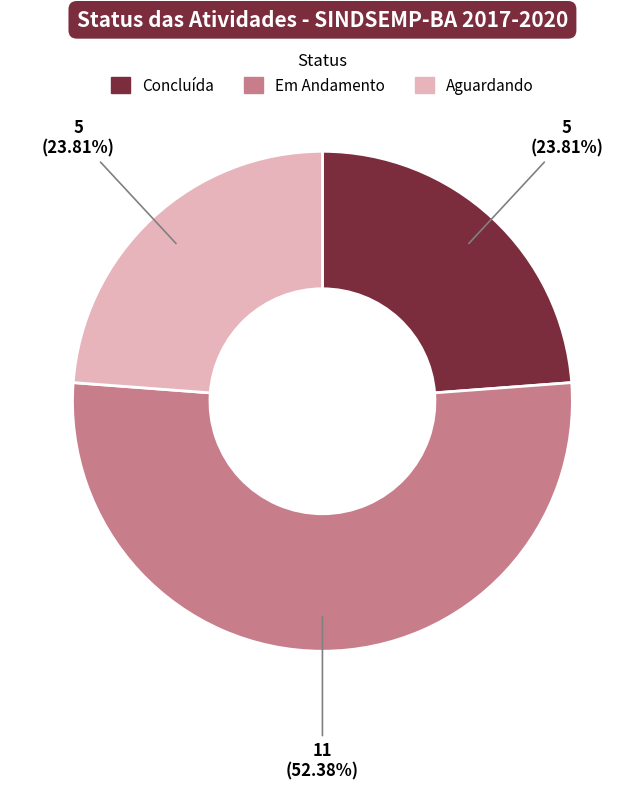

Does any single category account for the majority?

Yes